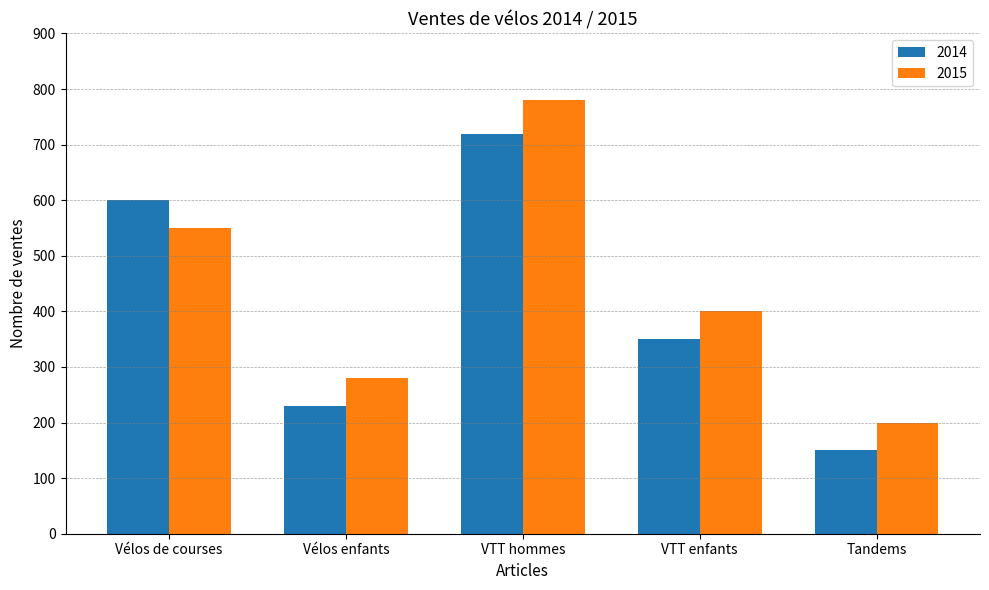

Reading left to right, what are all the values shown in this chart?

2014: Vélos de courses=600	Vélos enfants=230	VTT hommes=720	VTT enfants=350	Tandems=150
2015: Vélos de courses=550	Vélos enfants=280	VTT hommes=780	VTT enfants=400	Tandems=200